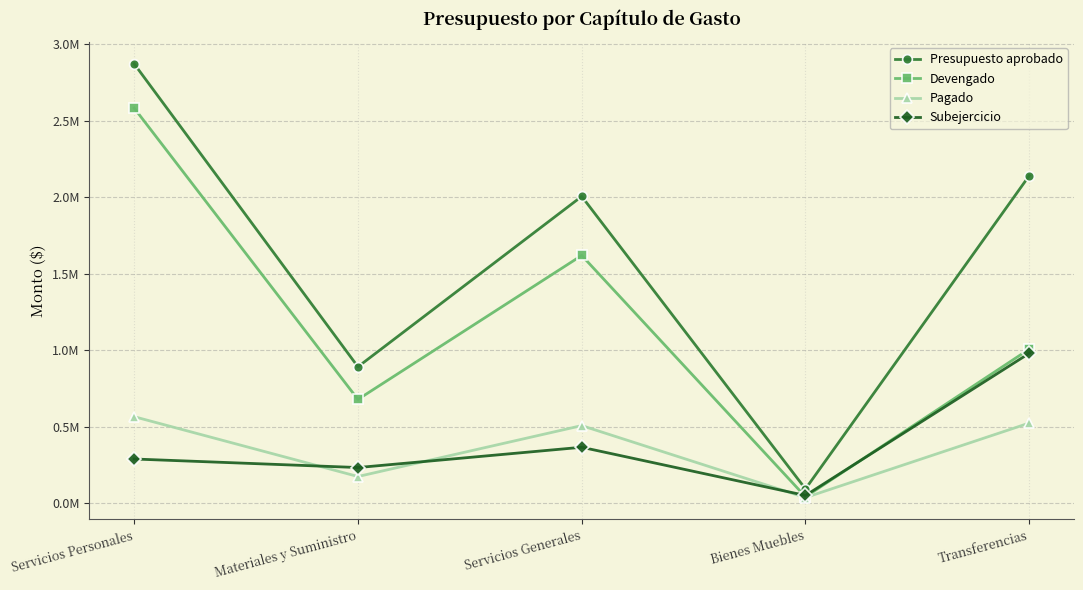

At which category is the sum across all series the highest?

Servicios Personales